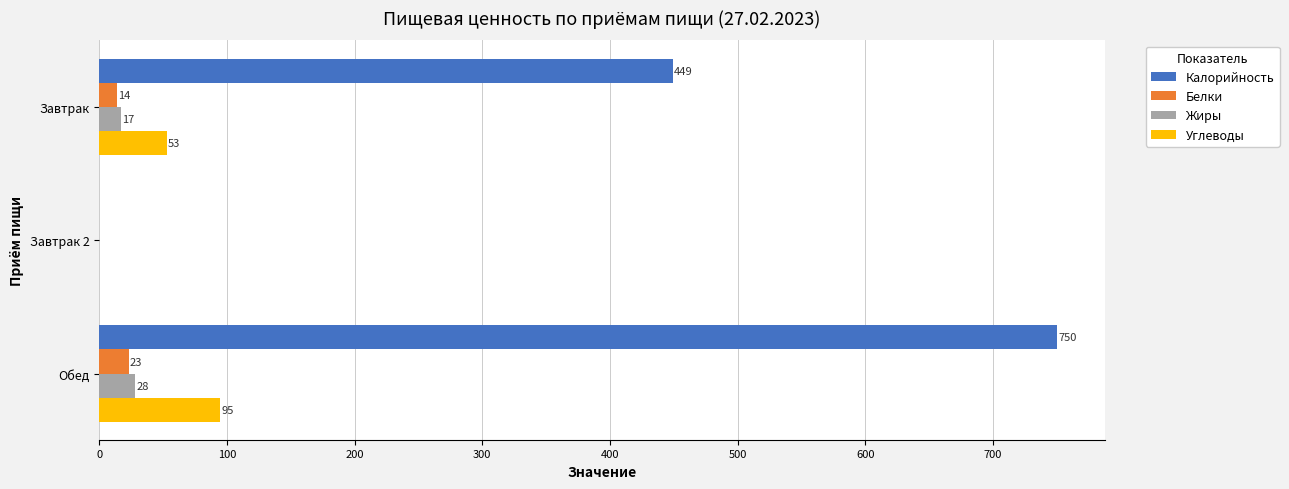

Which series changed the most between Завтрак and Завтрак 2?

Калорийность